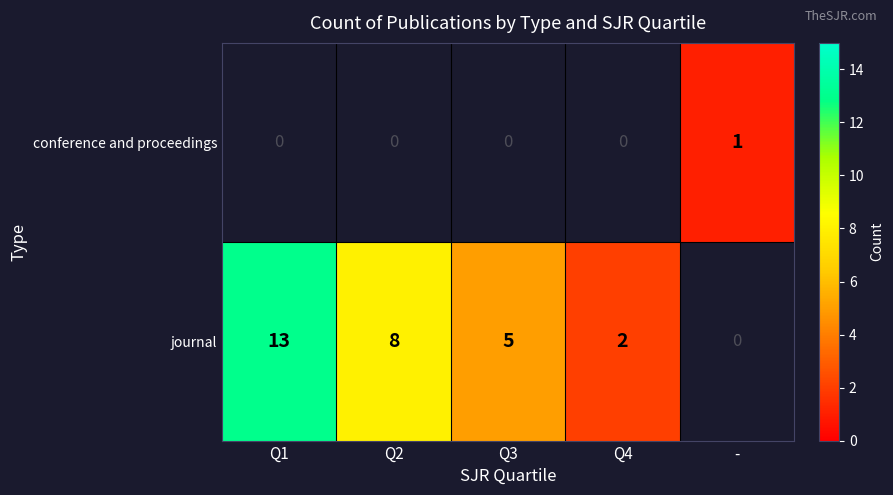

True or false: journal has a value of 8 at Q3.

False